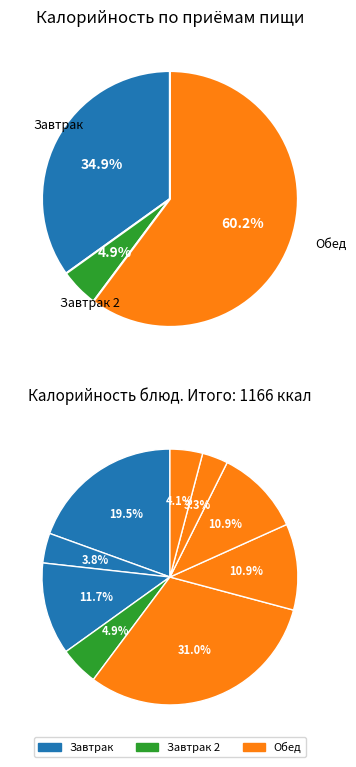

To the nearest percent, what is the combined percentage of жаркое по домашнему and хлеб бел.?

42%